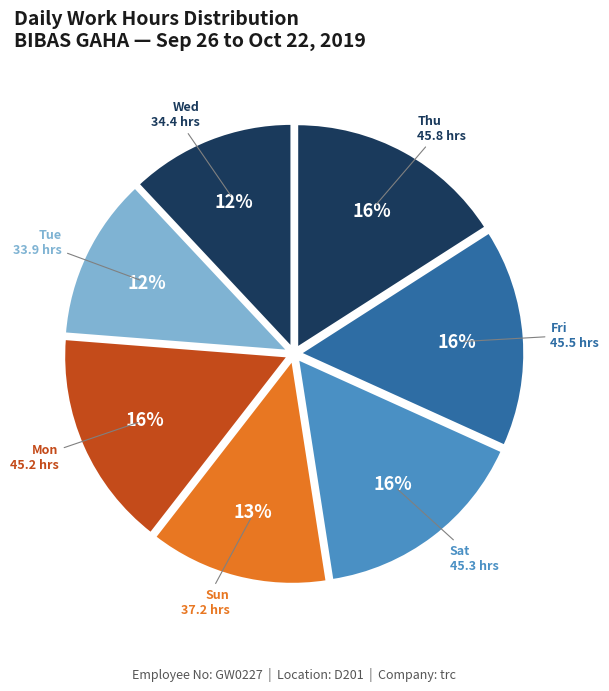

How many slices are in this pie chart?

7